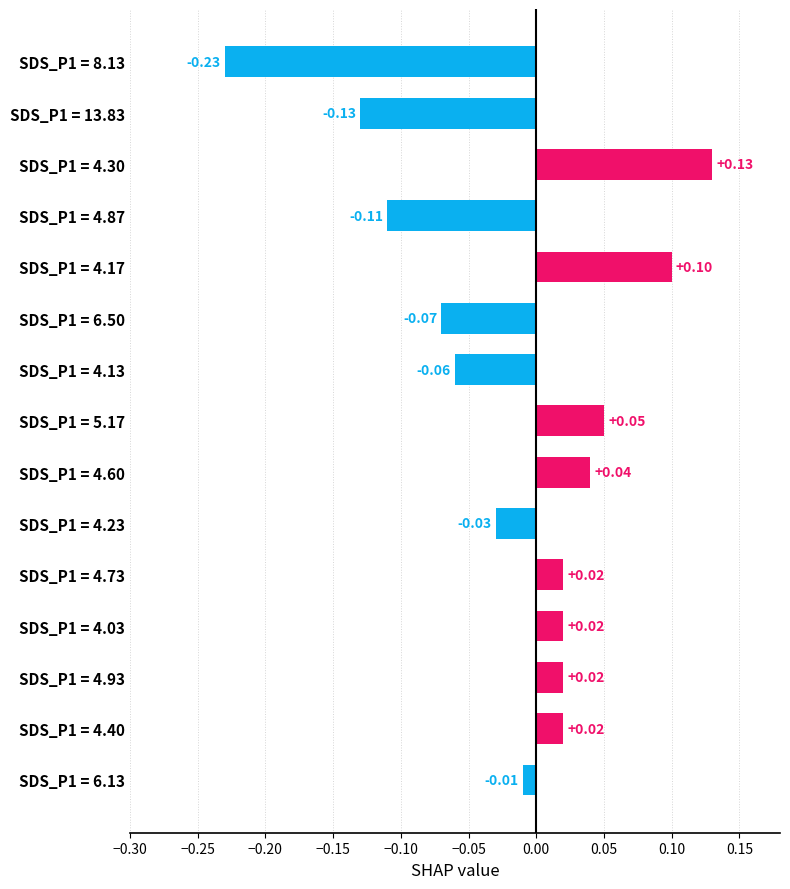

Which has a higher value, SDS_P1 = 6.50 or SDS_P1 = 4.30?

SDS_P1 = 4.30